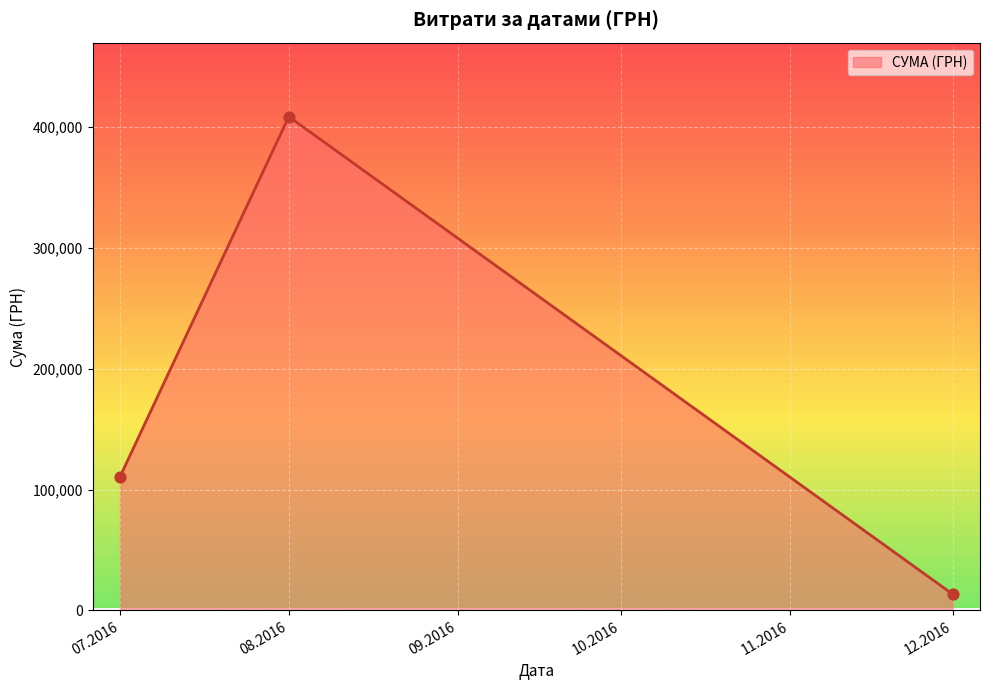

Which has a higher value, 07.2016 or 12.2016?

07.2016